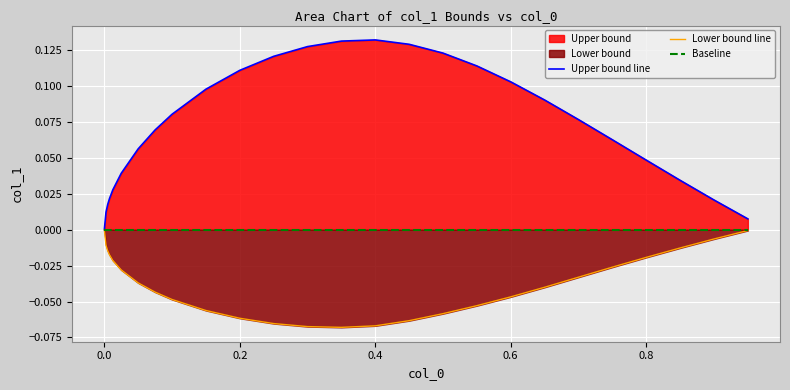

What is the difference between the maximum and second lowest values in the Lower bound line series?

0.1